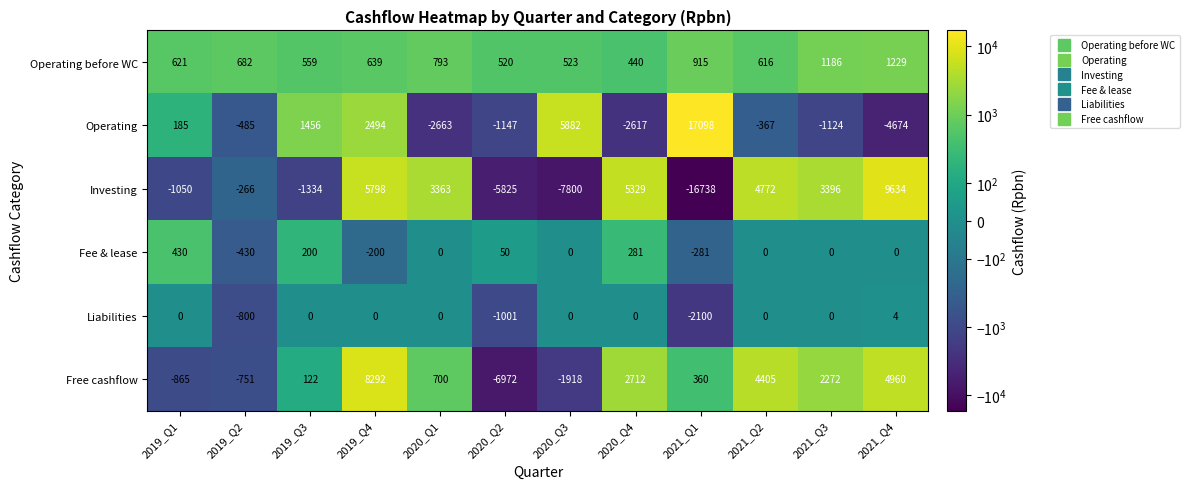

At which label does Free cashflow first exceed 700?

2019_Q4